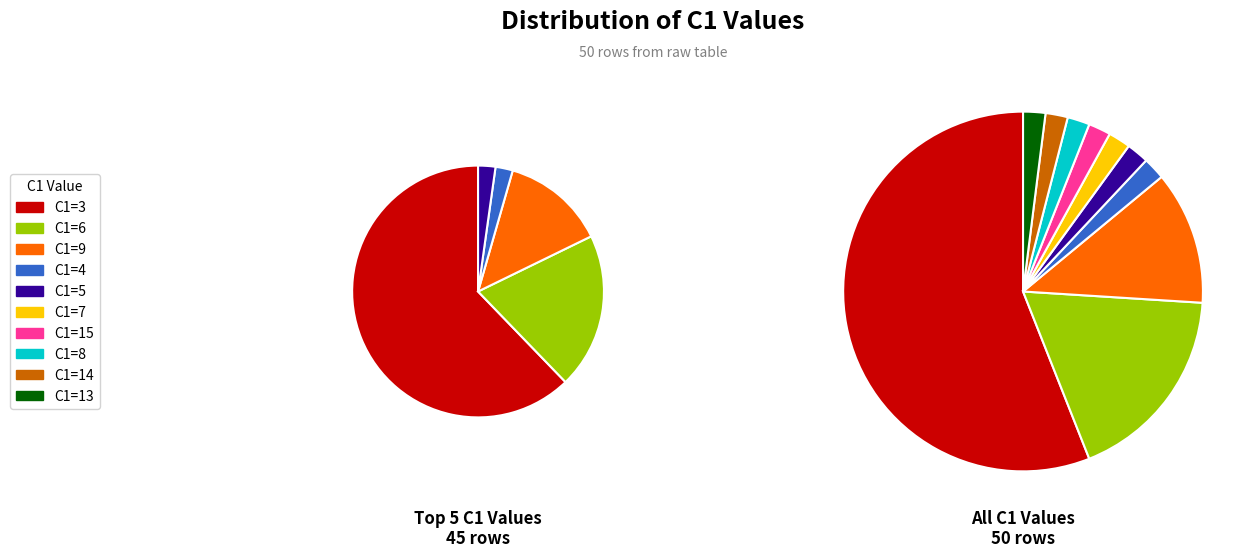

To the nearest percent, what portion does C1=6 represent?

18%